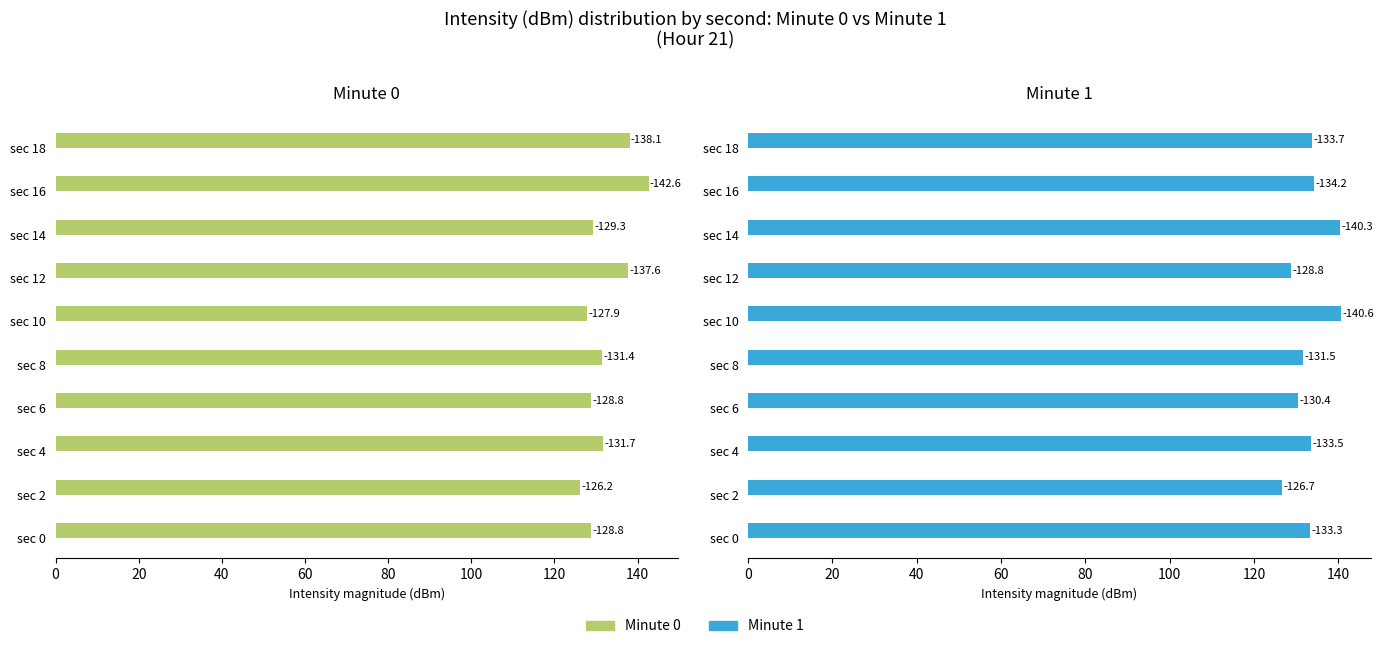

What is the highest value of the Minute 0 series?

142.6